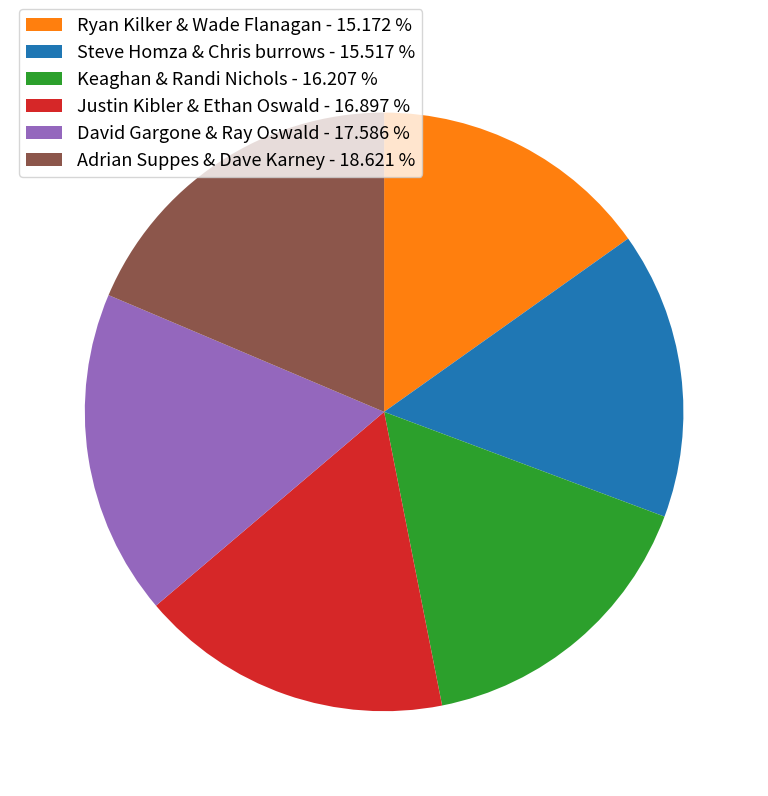

Between Adrian Suppes & Dave Karney - 18.621 % and Steve Homza & Chris burrows - 15.517 %, which is larger?

Adrian Suppes & Dave Karney - 18.621 %